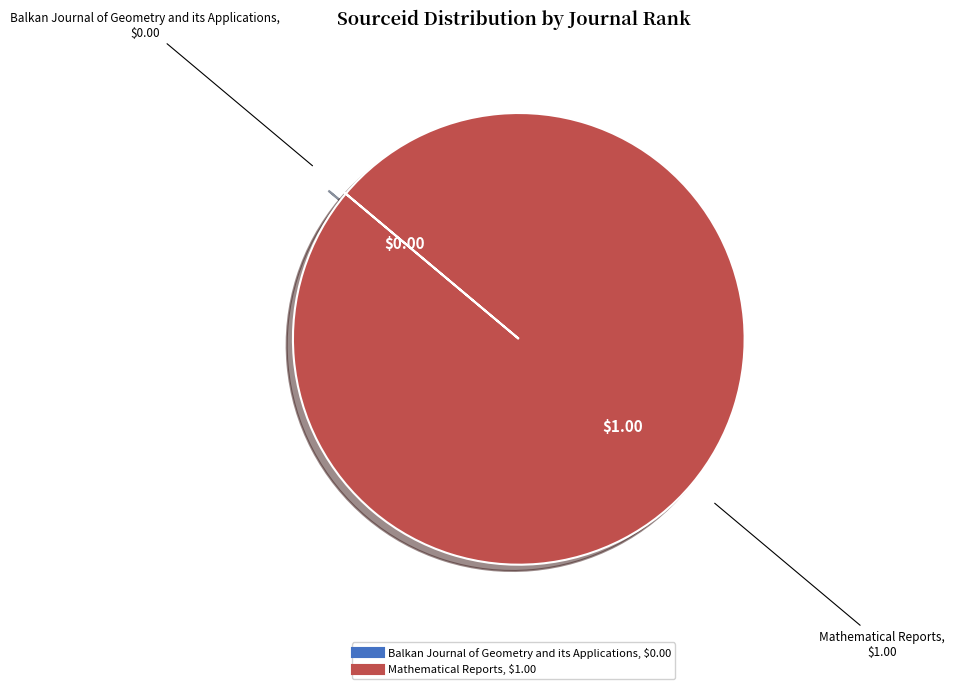

Which slice is the largest?

Mathematical Reports